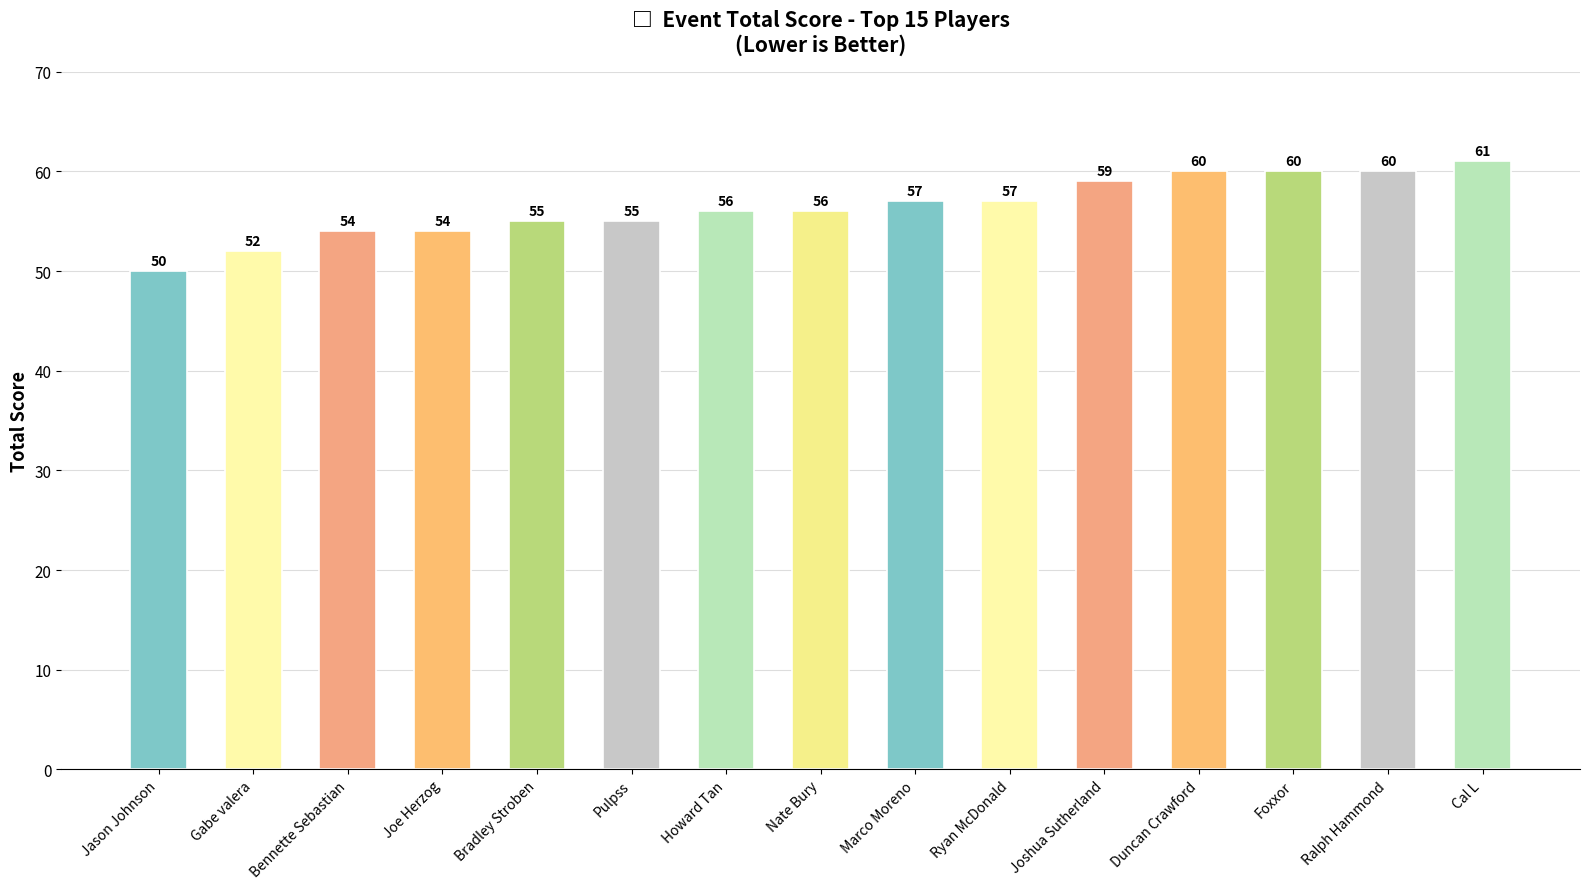

Are the bars horizontal?

No